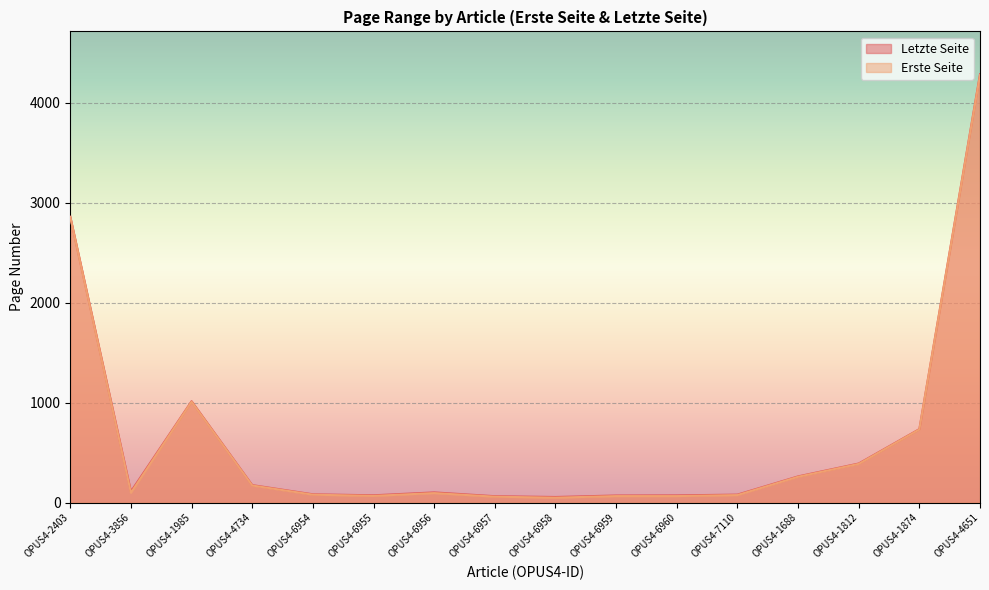

How many interior local peaks does the Erste Seite series have?

2